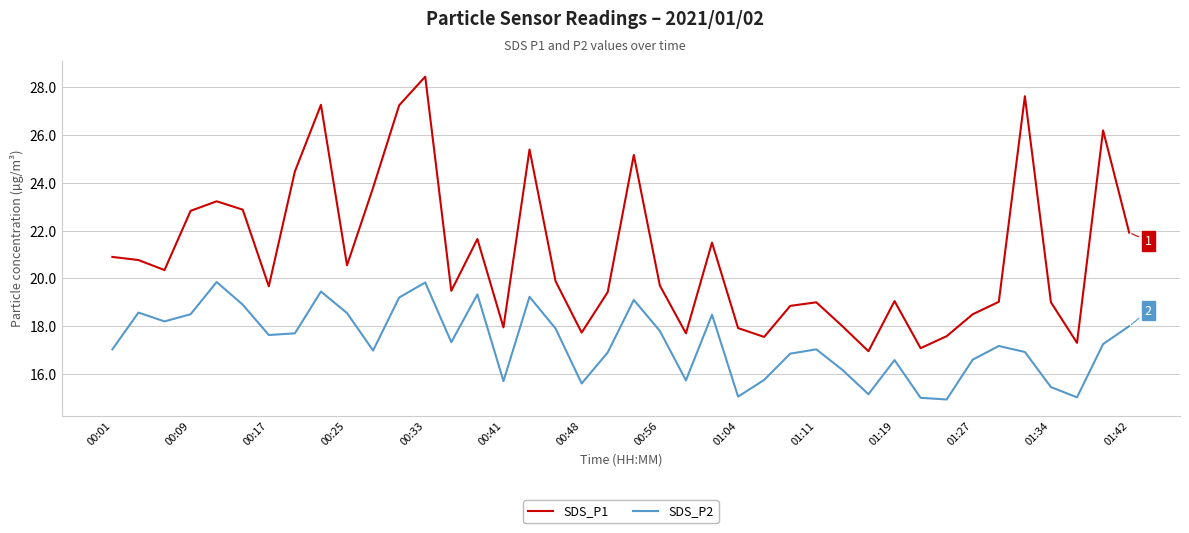

True or false: SDS_P1 and SDS_P2 cross at least once.

False